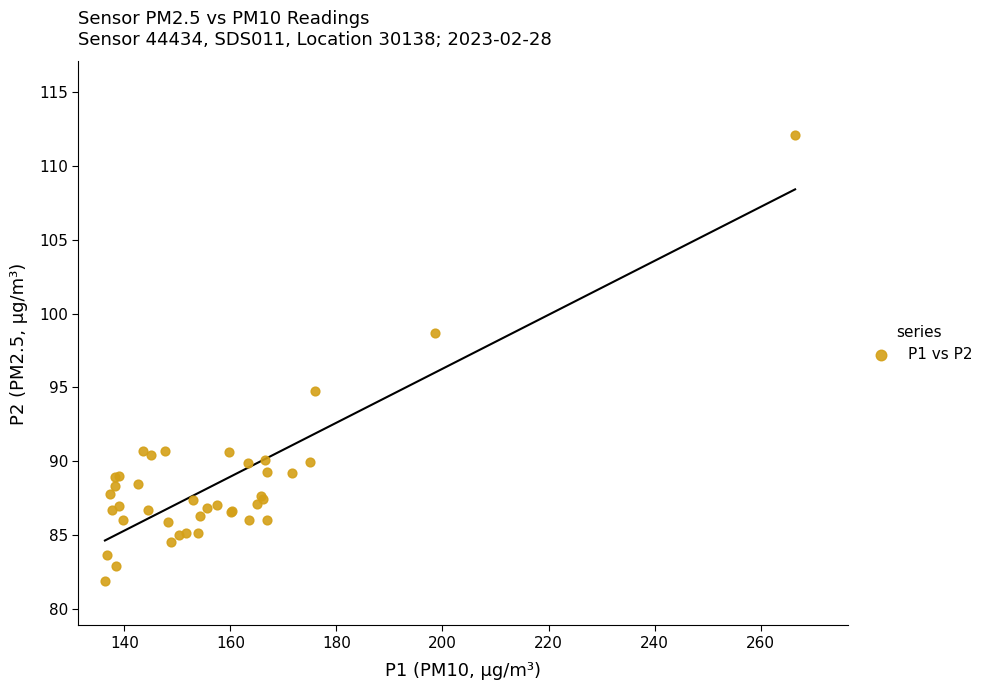

What Y value in the scatter plot is closest to 96?

94.8